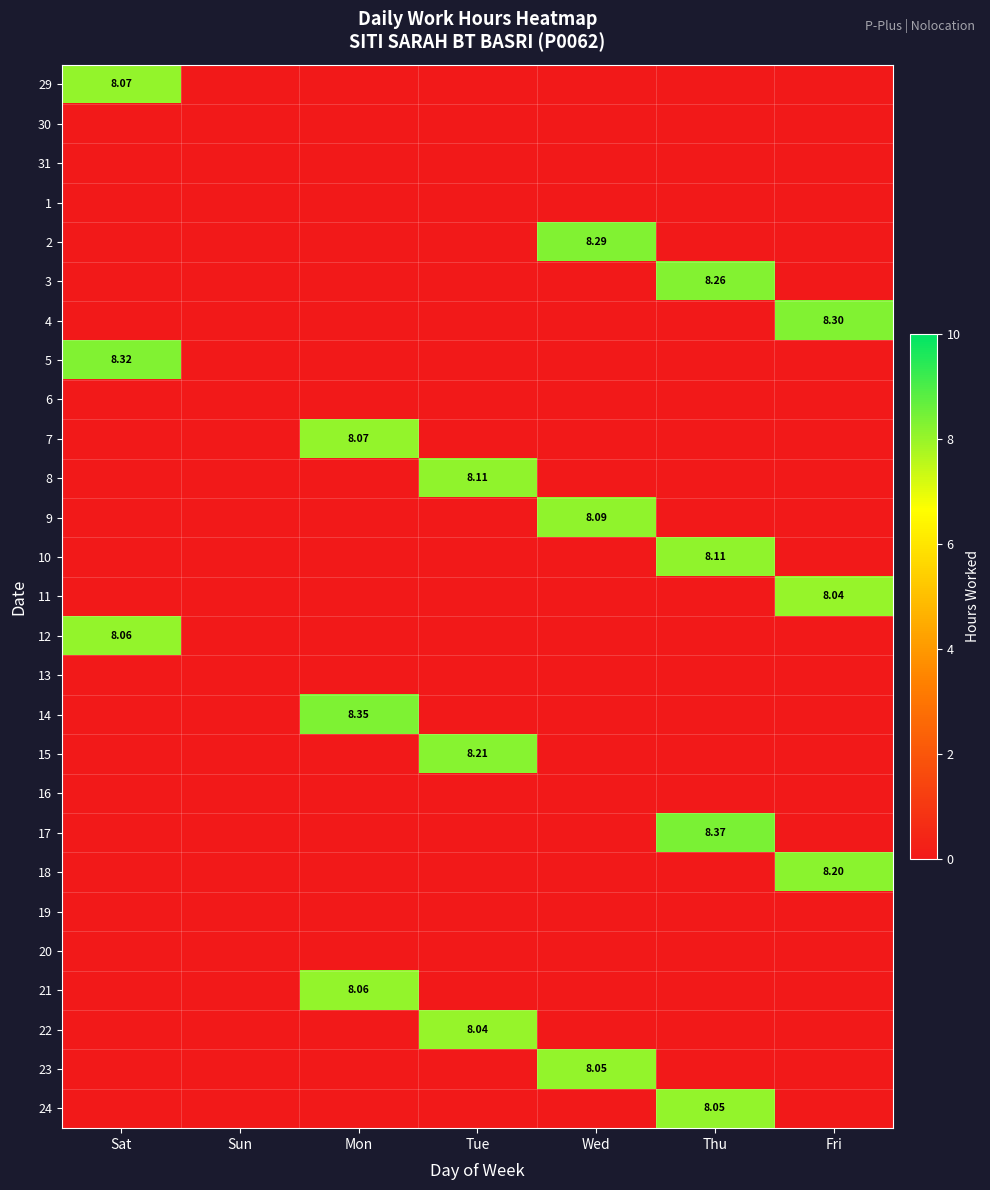

Which category has the highest value in the 16 series?

Sat